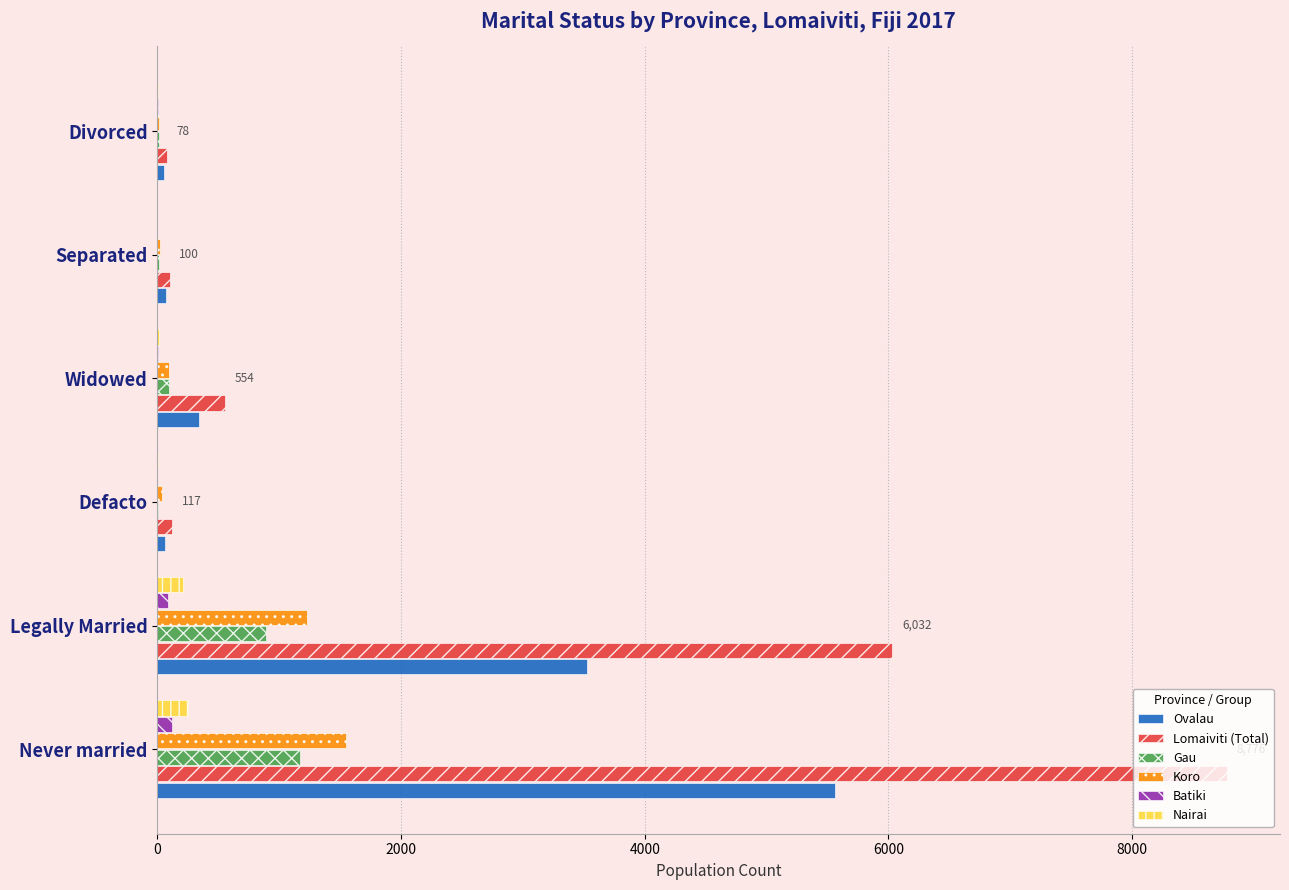

Where is Lomaiviti (Total) nearest to the value 4427?

Legally Married